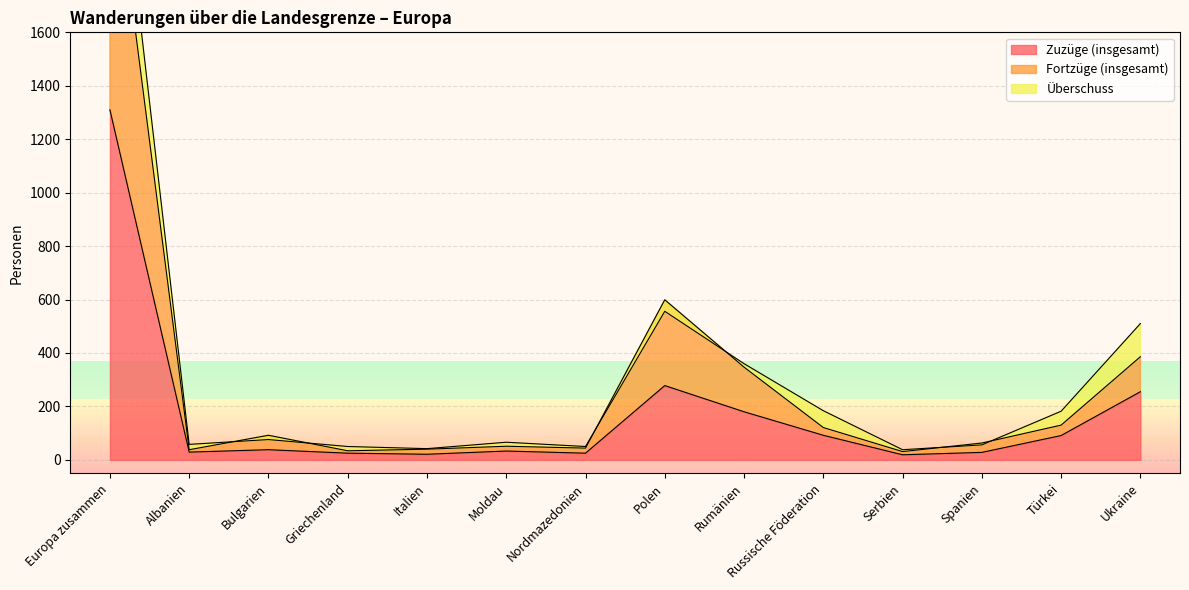

True or false: Fortzüge (insgesamt) and Zuzüge (insgesamt) intersect in this chart.

False